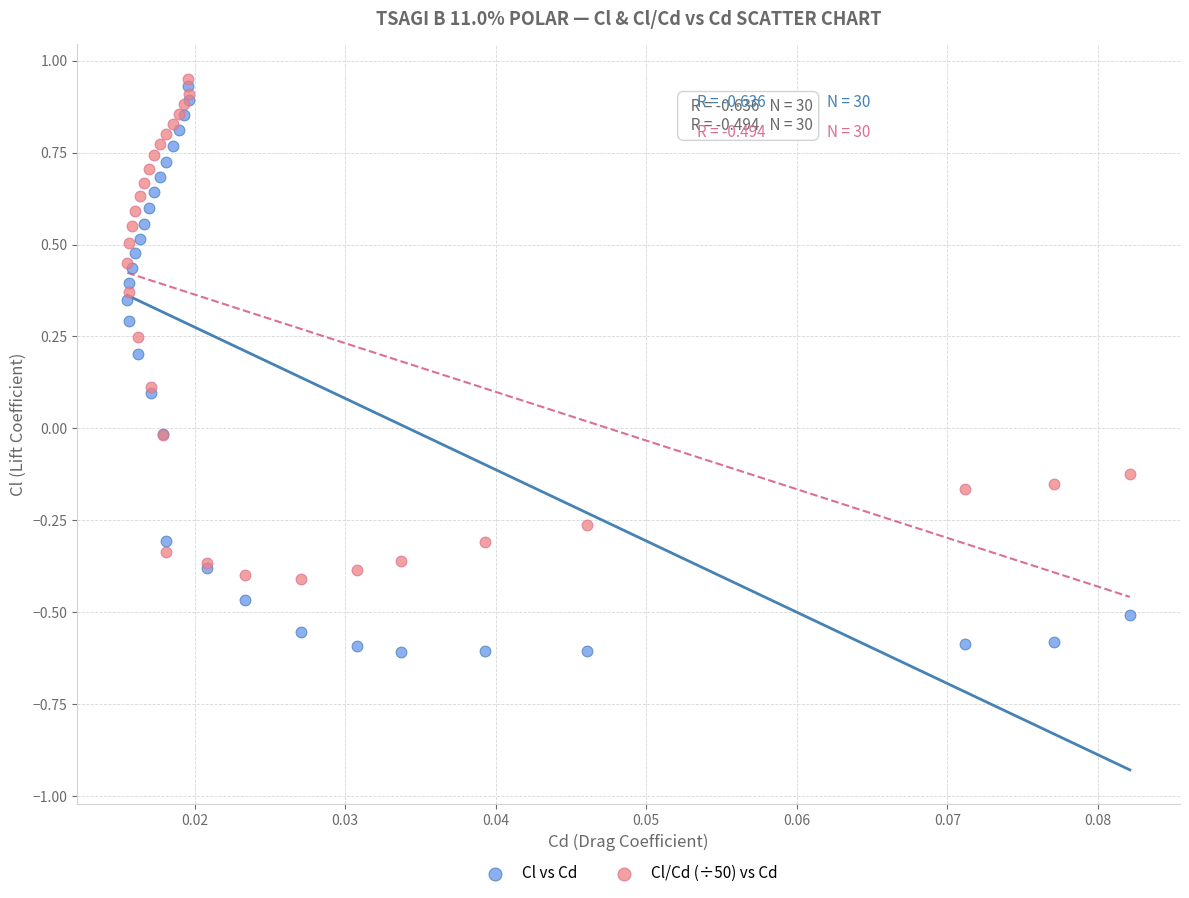

What are all the series names shown in the legend?

Cl vs Cd, Cl/Cd (÷50) vs Cd